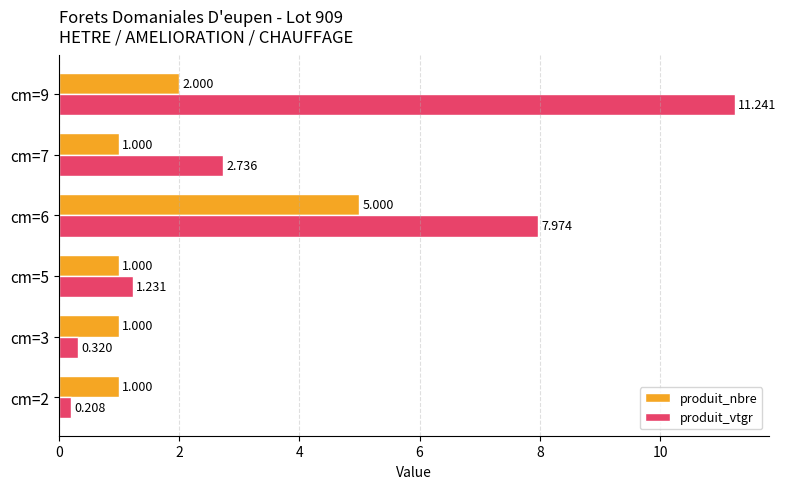

Rank the series by their average value, from lowest to highest.

produit_nbre, produit_vtgr